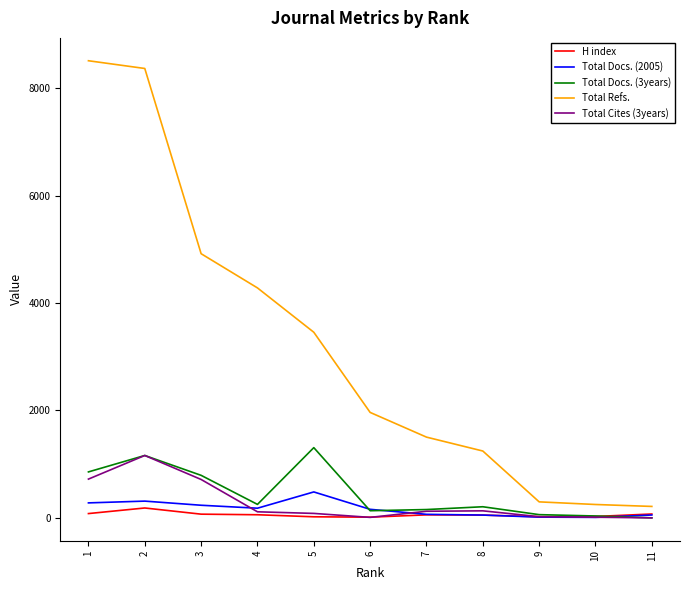

Which series has the largest total across all categories?

Total Refs.